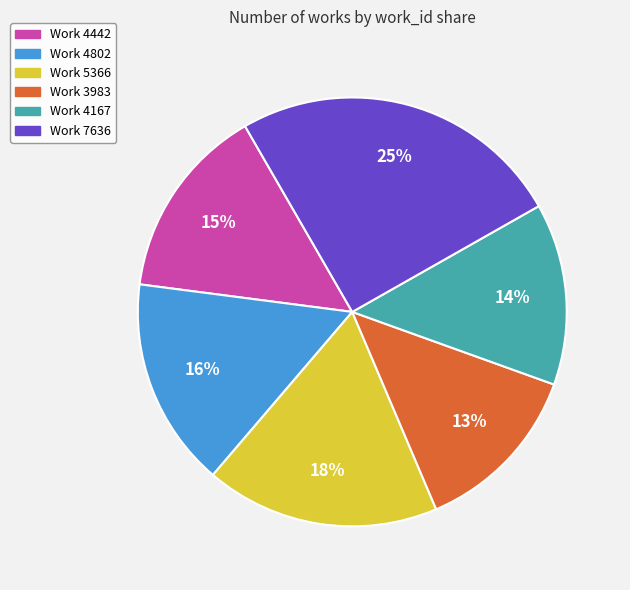

Combined, do Work 4167 and Work 3983 account for over 50%?

No